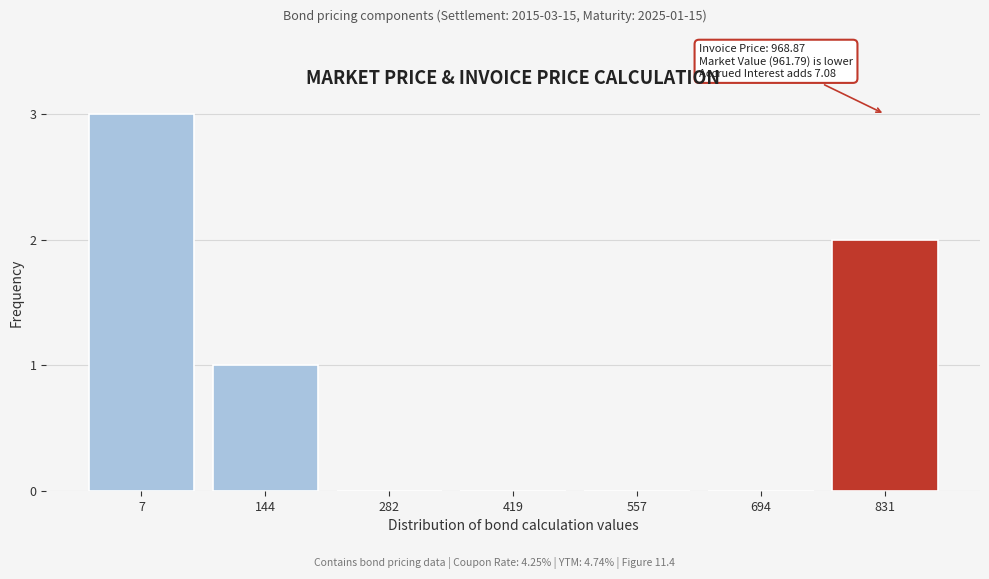

Reading left to right, list all the values displayed in this chart.

7=3	144=1	282=0	419=0	557=0	694=0	831=2